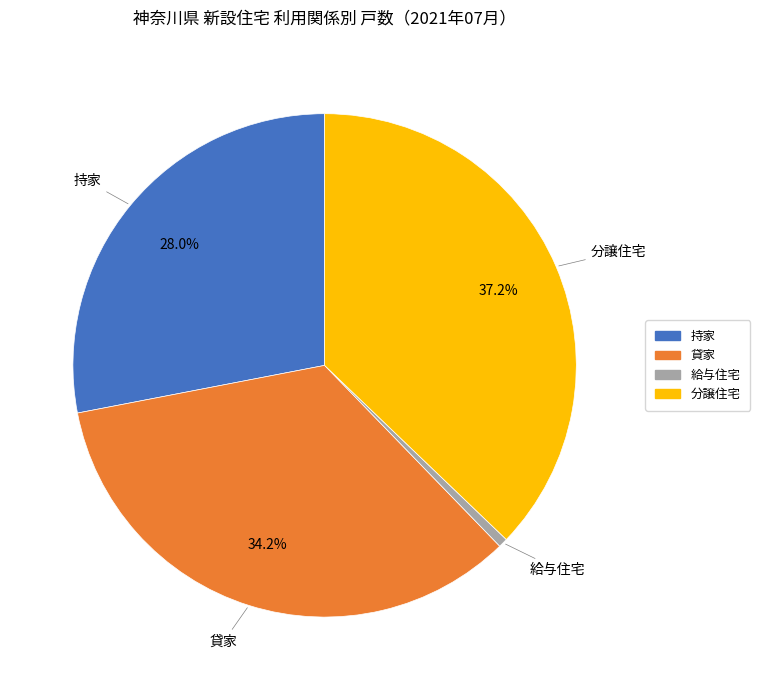

Is the sum of 持家 and 給与住宅 greater than half?

No